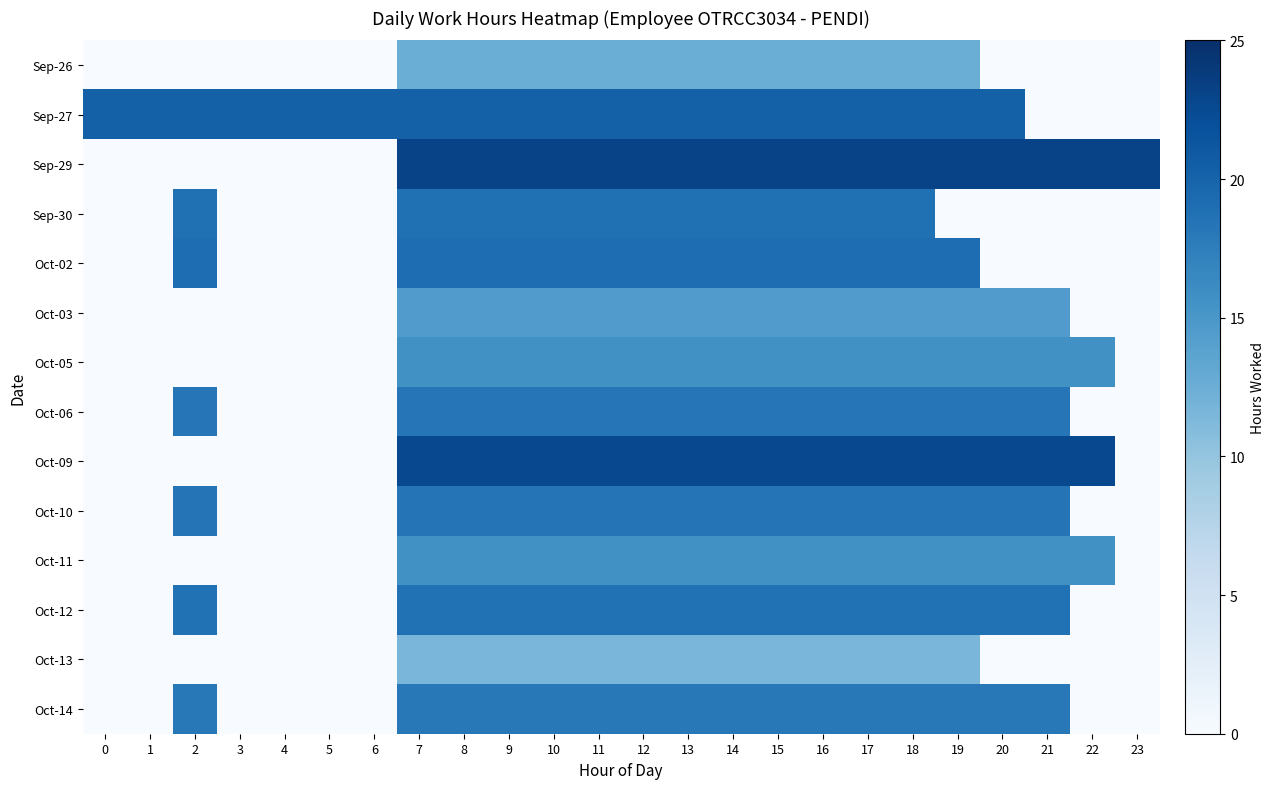

Between 7 and 19, which series saw the biggest shift?

Sep-30